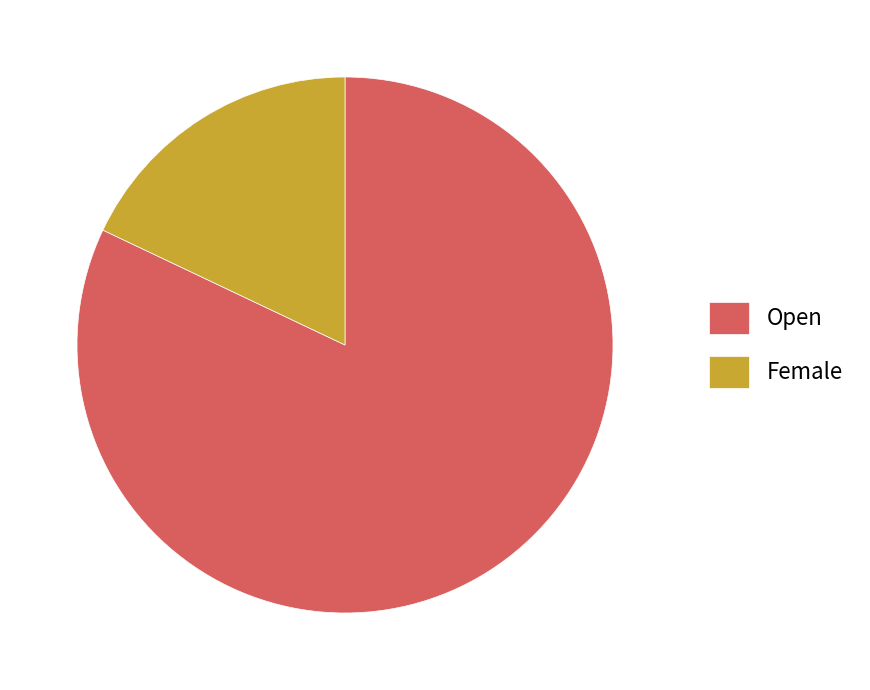

Count the number of slices in the pie.

2